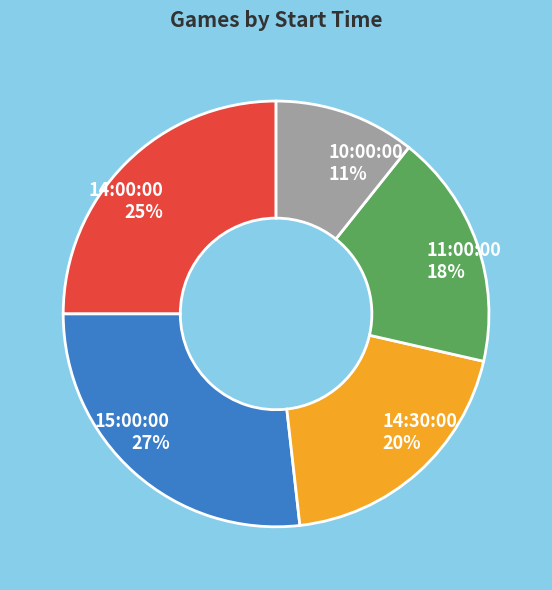

To the nearest percent, what is the difference between the 15:00:00 and 10:00:00 slice percentages?

16%